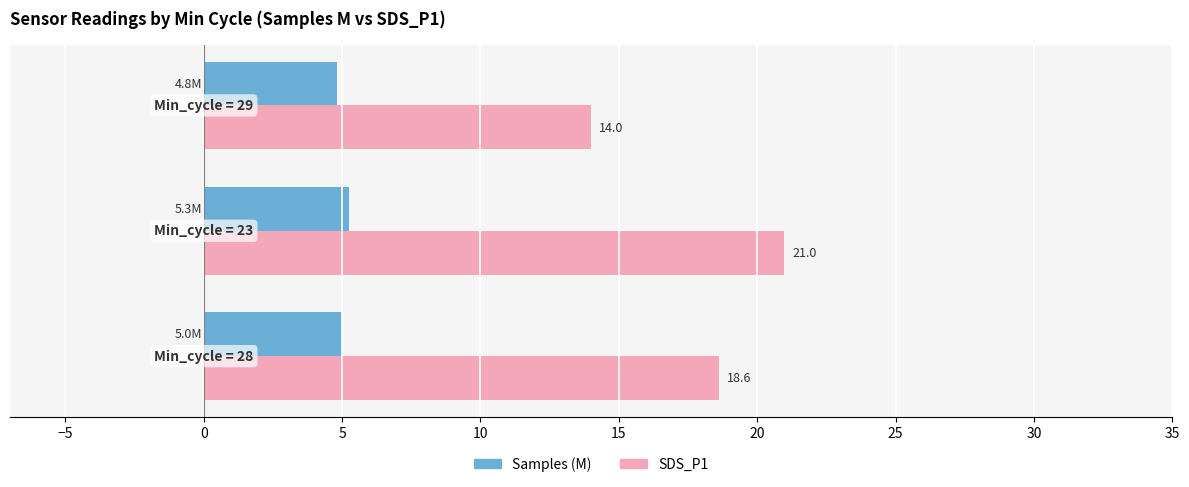

What is the difference between the second highest and minimum values in the SDS_P1 series?

4.6